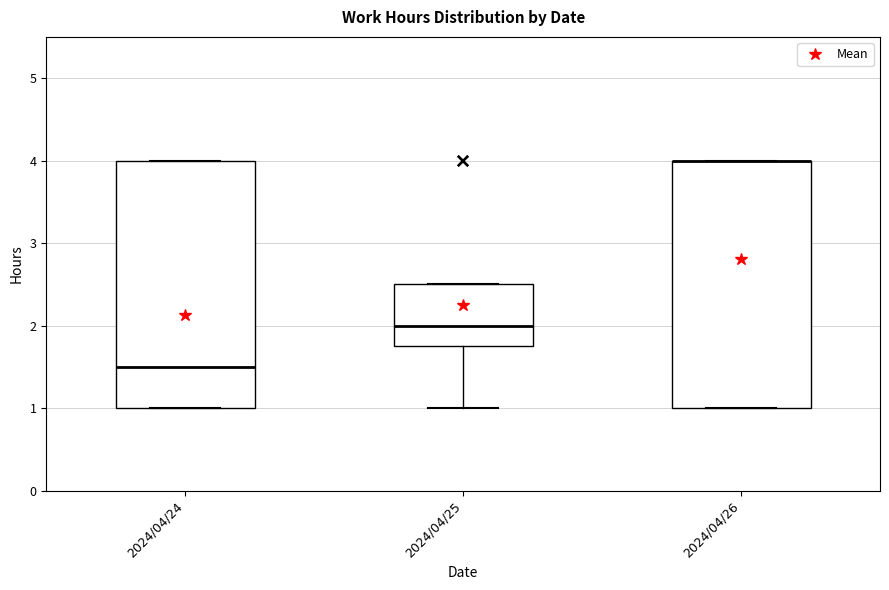

Where is the upper edge of the box for 2024/04/25 on the y-axis? The values are not printed on the chart, so give them approximately, as read against the axis.

2.5